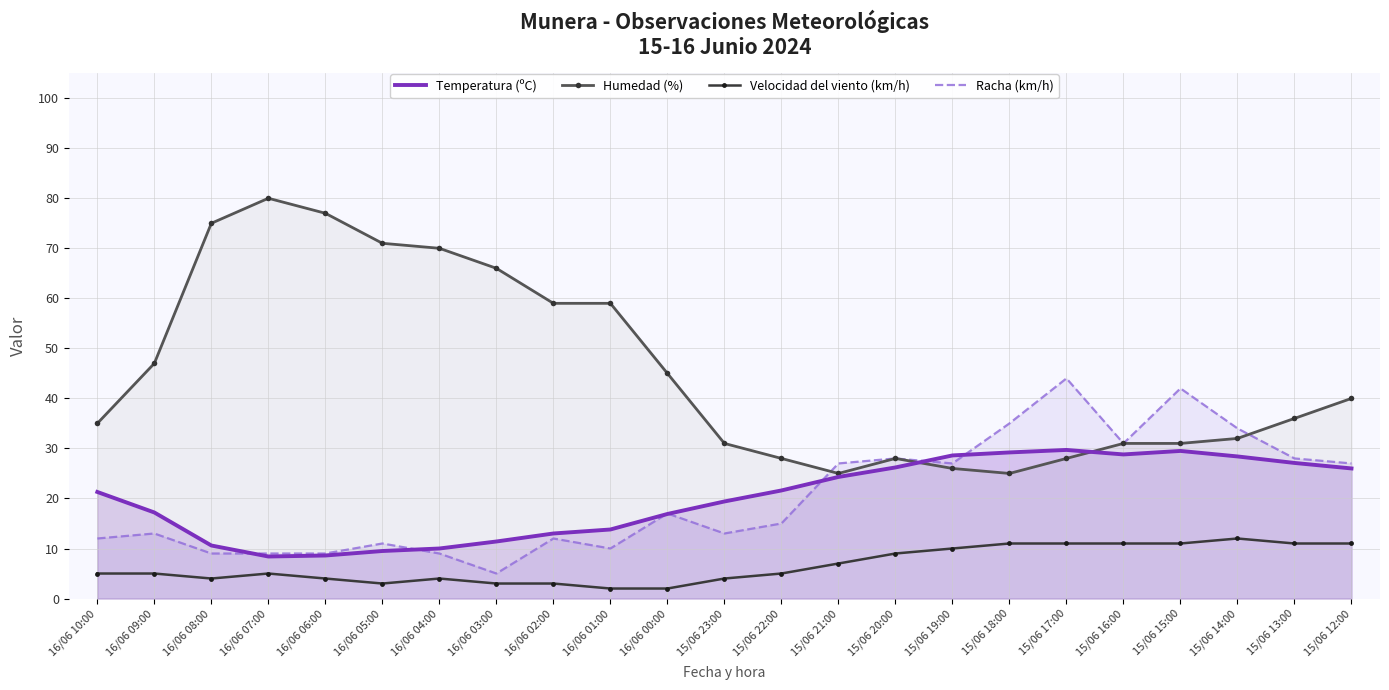

True or false: Racha (km/h) and Velocidad del viento (km/h) intersect in this chart.

False